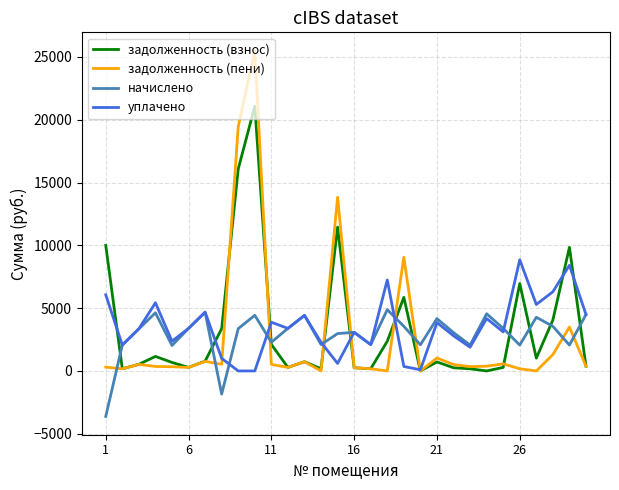

What is the maximum value shown in the chart?

25500.8